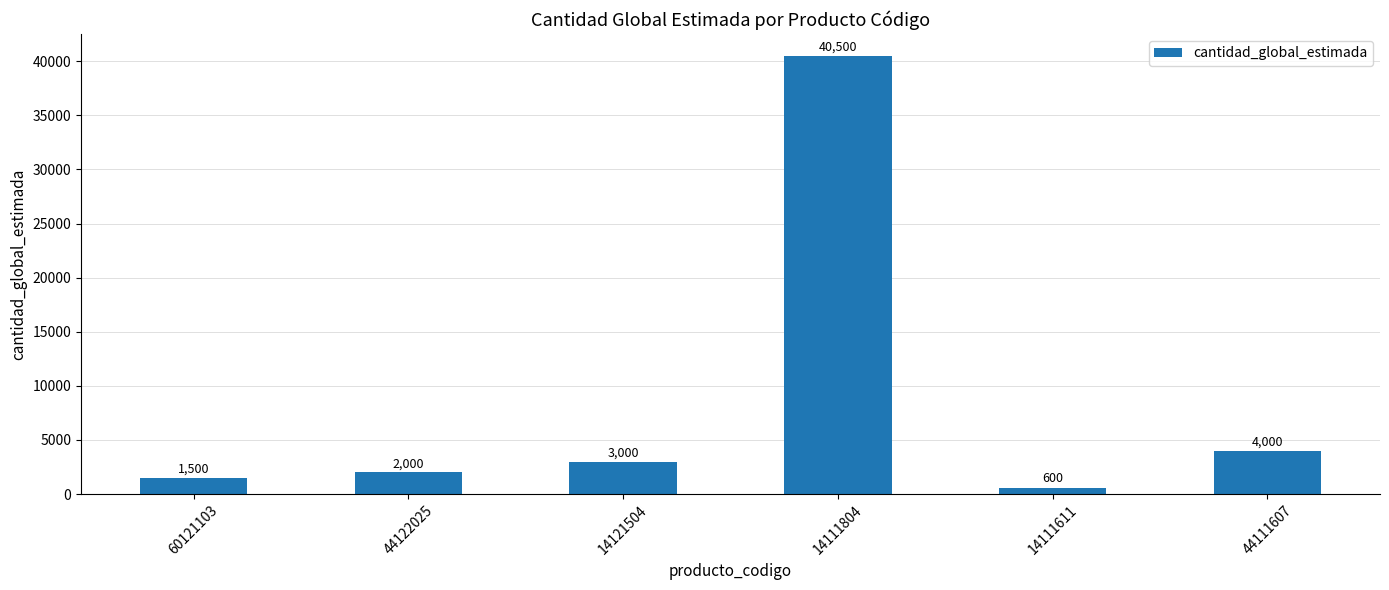

Reading right to left, extract all data points from this chart.

4000	600	40500	3000	2000	1500